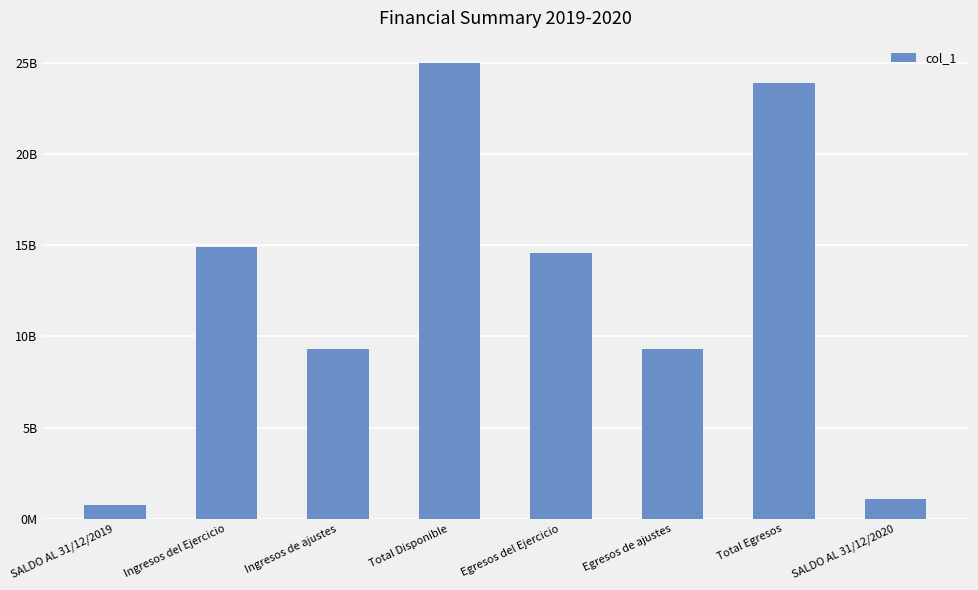

What is the change in value from Ingresos del Ejercicio to SALDO AL 31/12/2020?

-13808957297.0